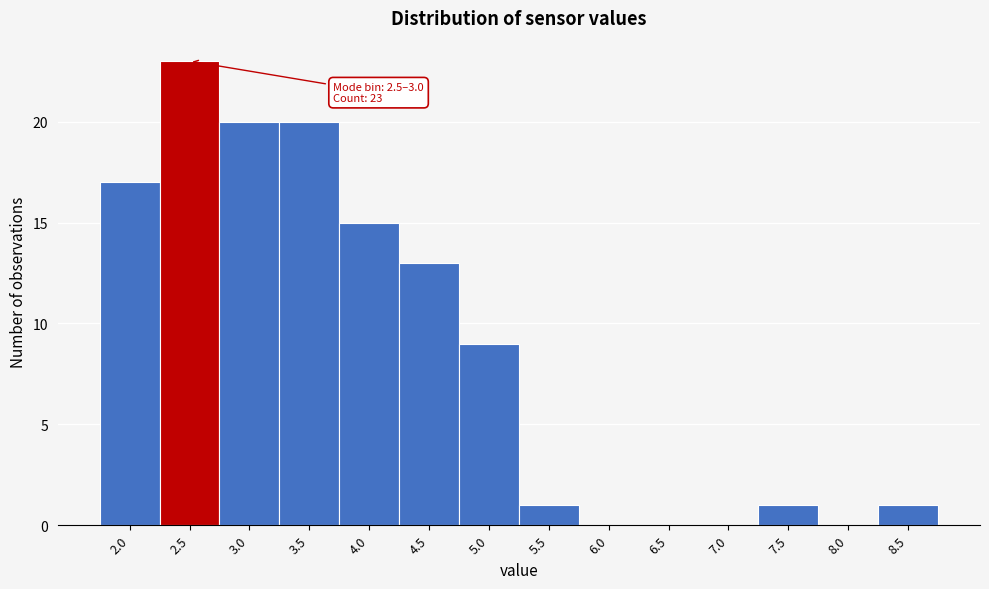

Reading left to right, what are all the values shown in this chart?

2.0=17	2.5=23	3.0=20	3.5=20	4.0=15	4.5=13	5.0=9	5.5=1	6.0=0	6.5=0	7.0=0	7.5=1	8.0=0	8.5=1